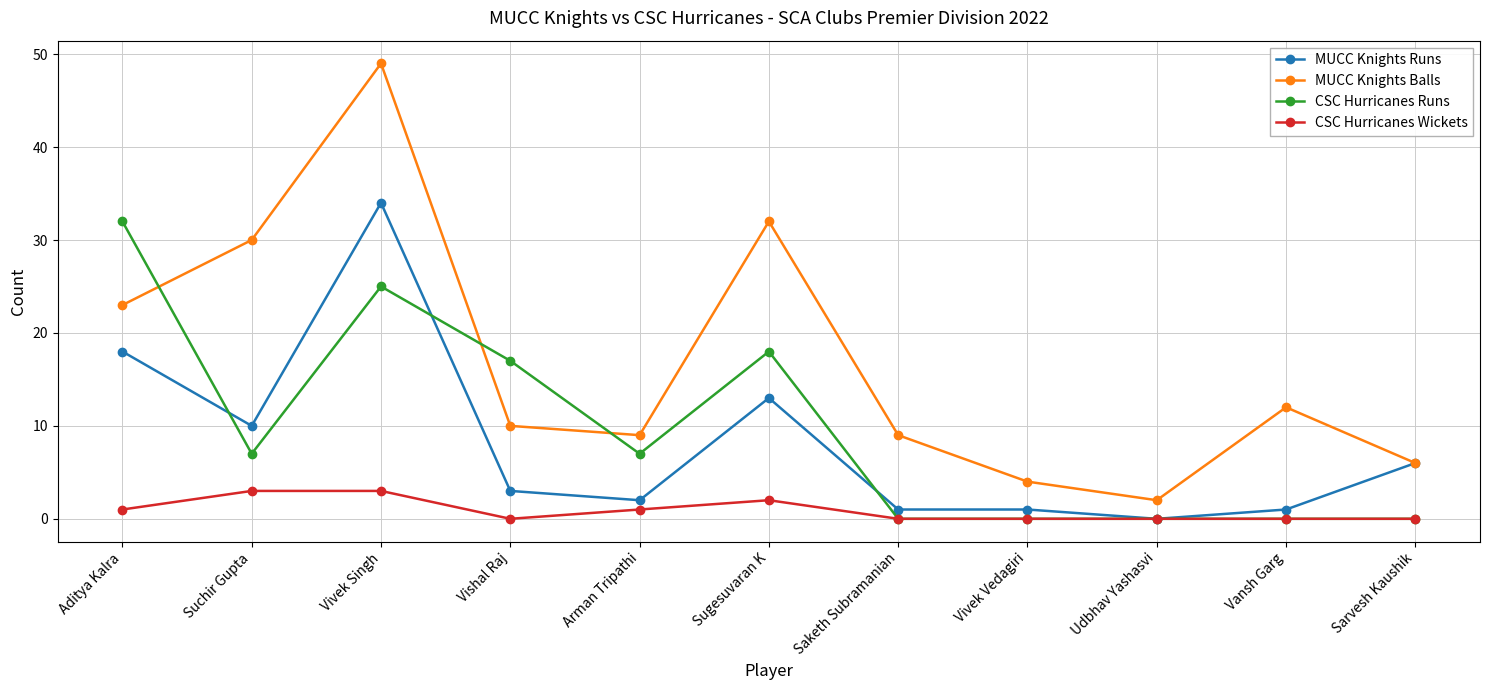

Which series has the largest range (max minus min)?

MUCC Knights Balls